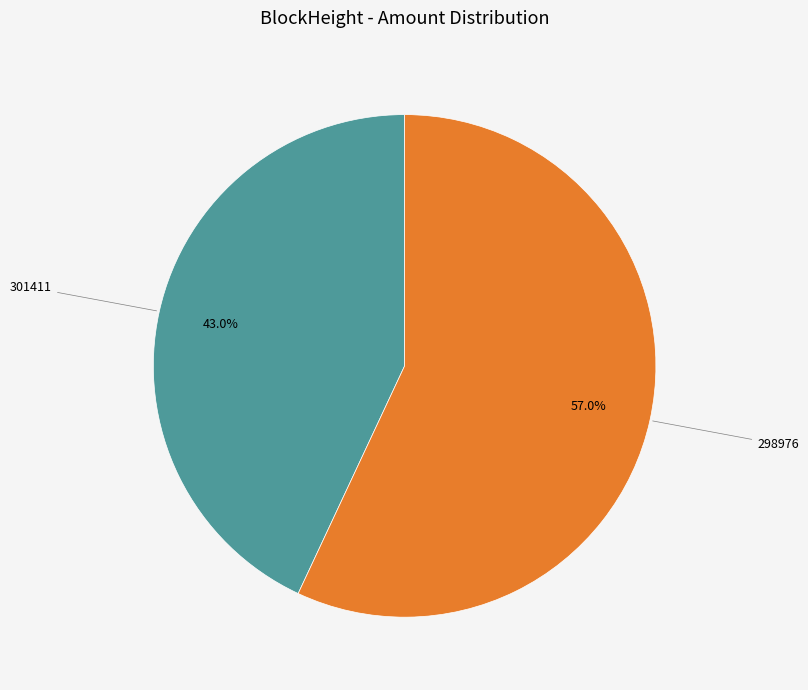

Which category has the smallest portion of the pie?

301411